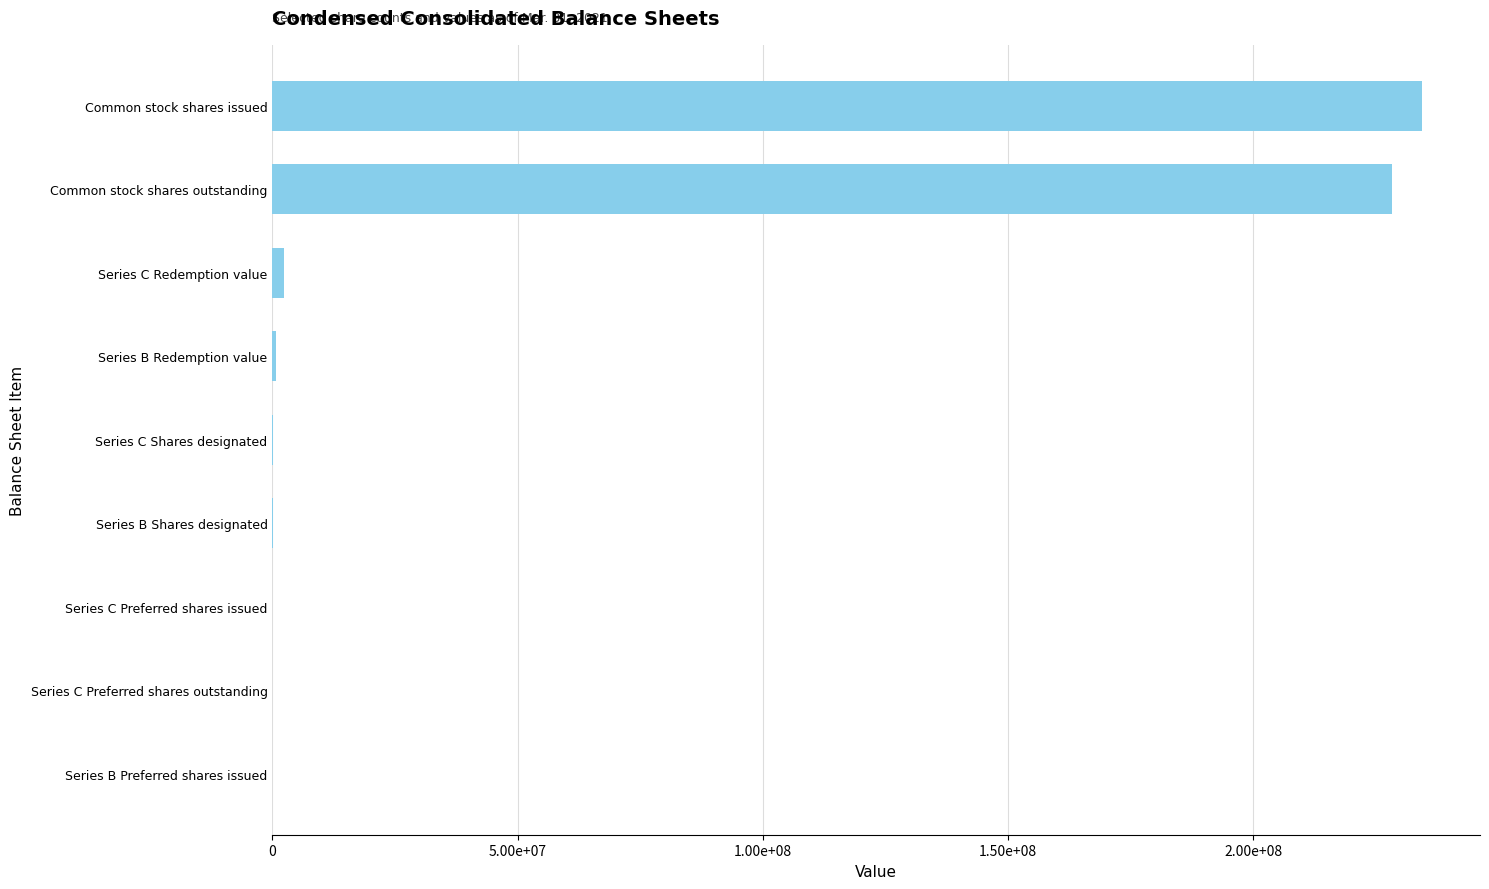

What is the smallest value displayed?

722